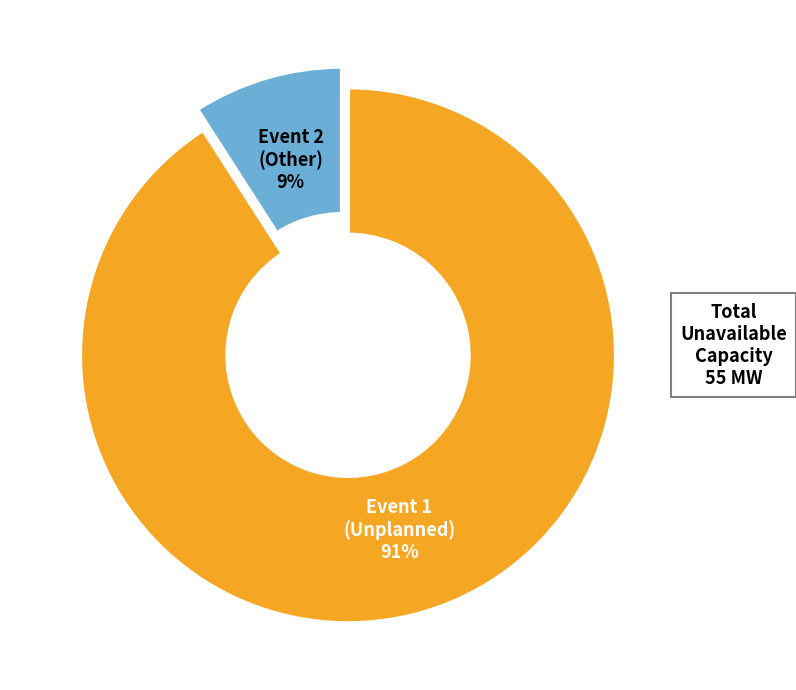

True or false: Event 2 (Other) accounts for 9% of the total.

True